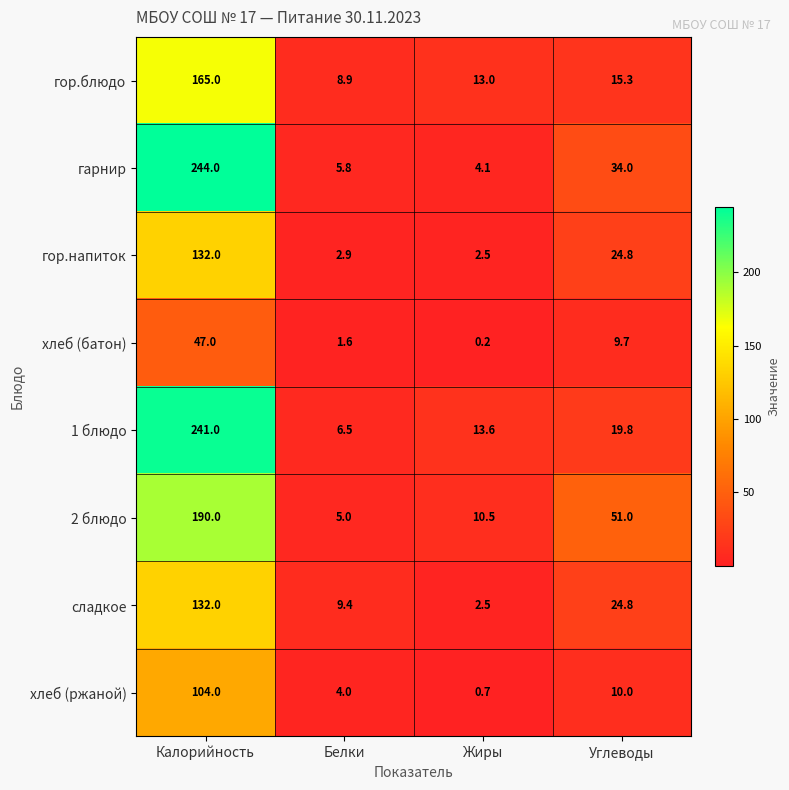

True or false: сладкое has a value of 41.2 at Калорийность.

False